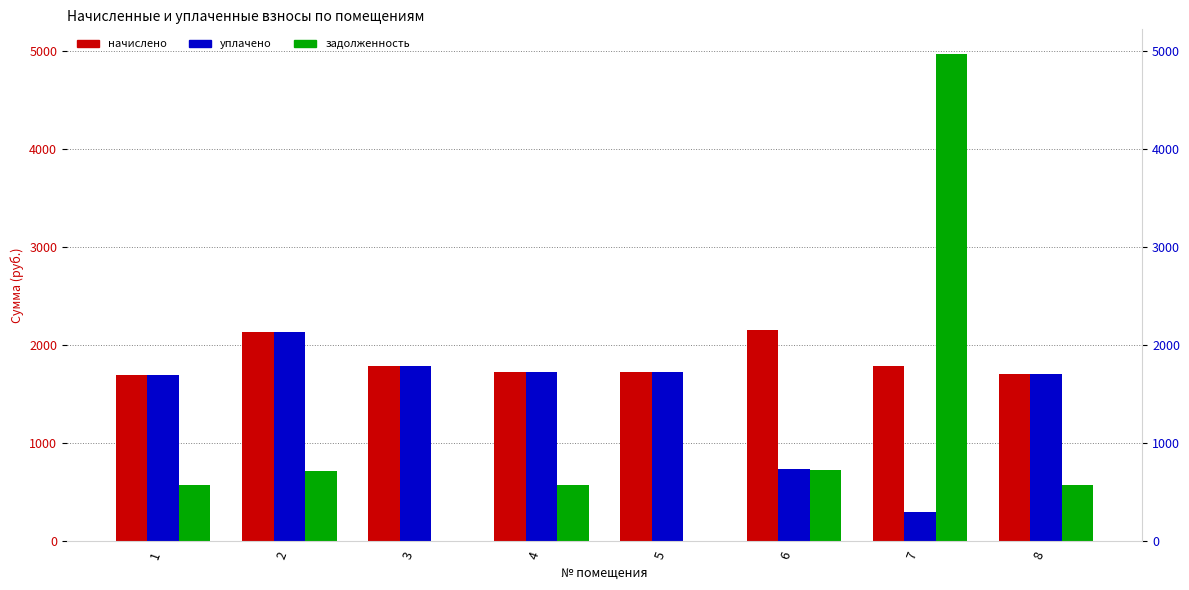

Between 2 and 8, which is larger?

2